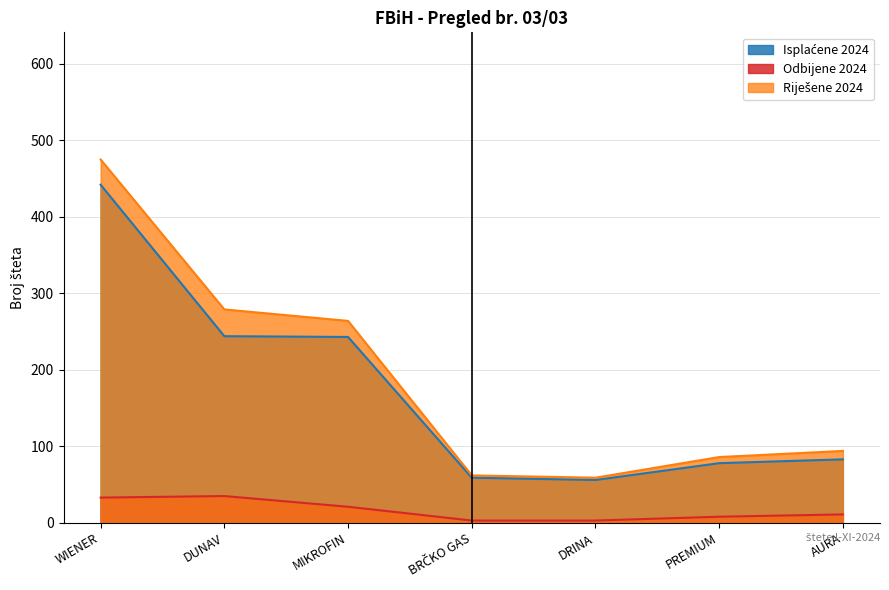

True or false: Isplaćene 2024 has more than 2 points higher than both neighbors.

False